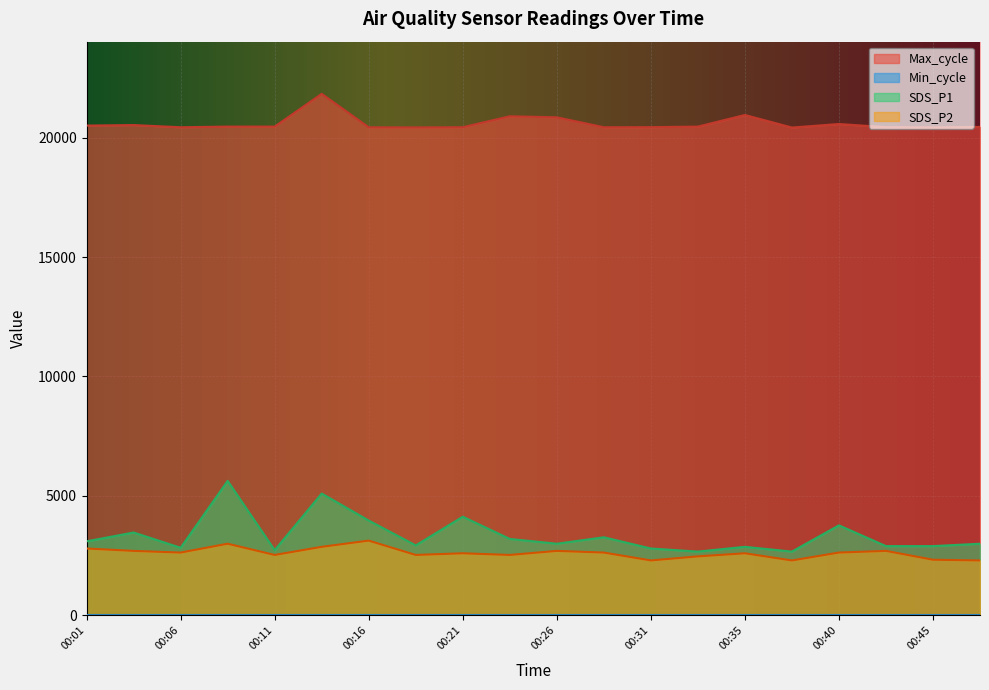

Count the number of categories in the chart.

20